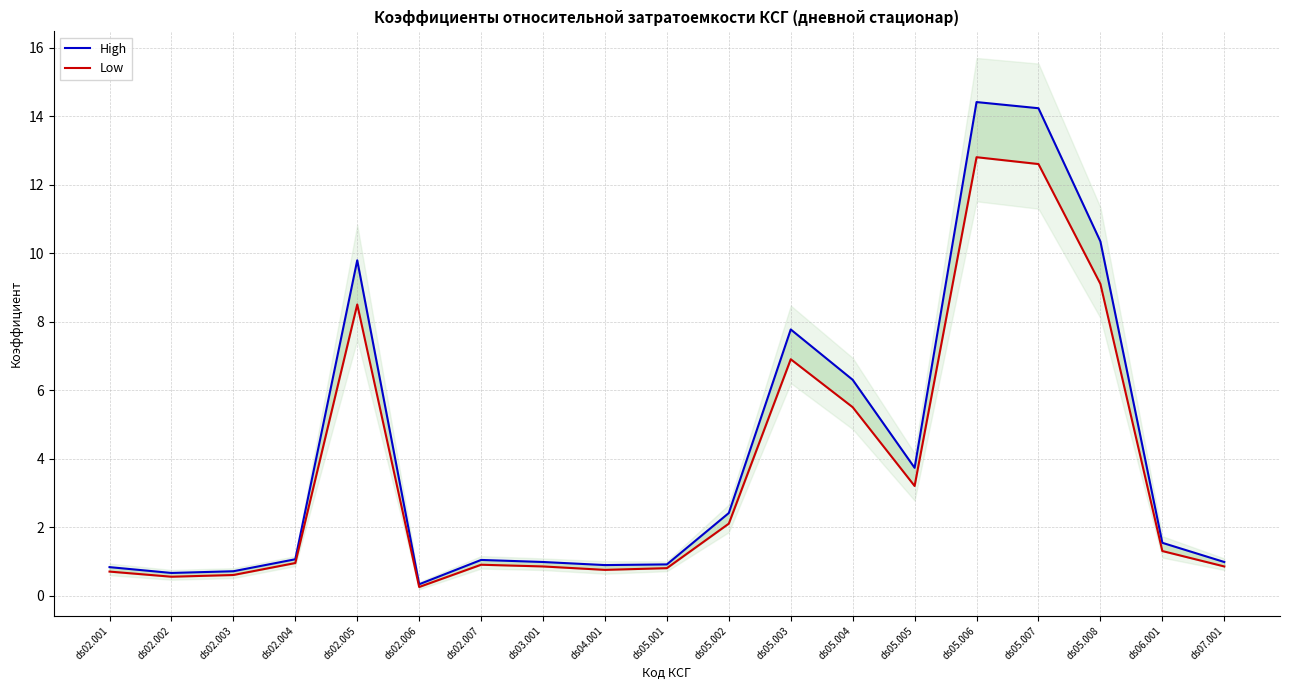

True or false: High and Low intersect in this chart.

False